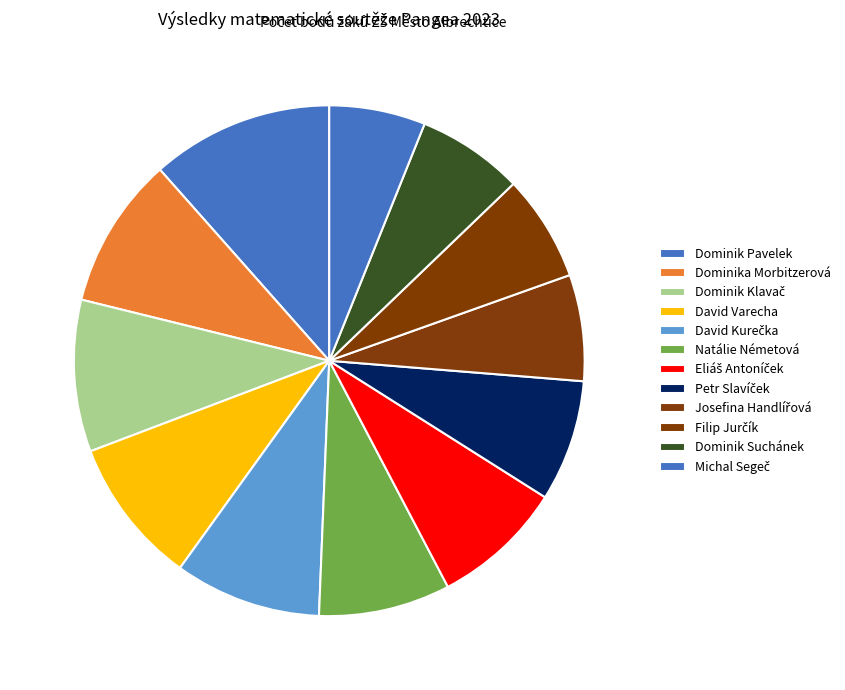

Count the number of slices in the pie.

12